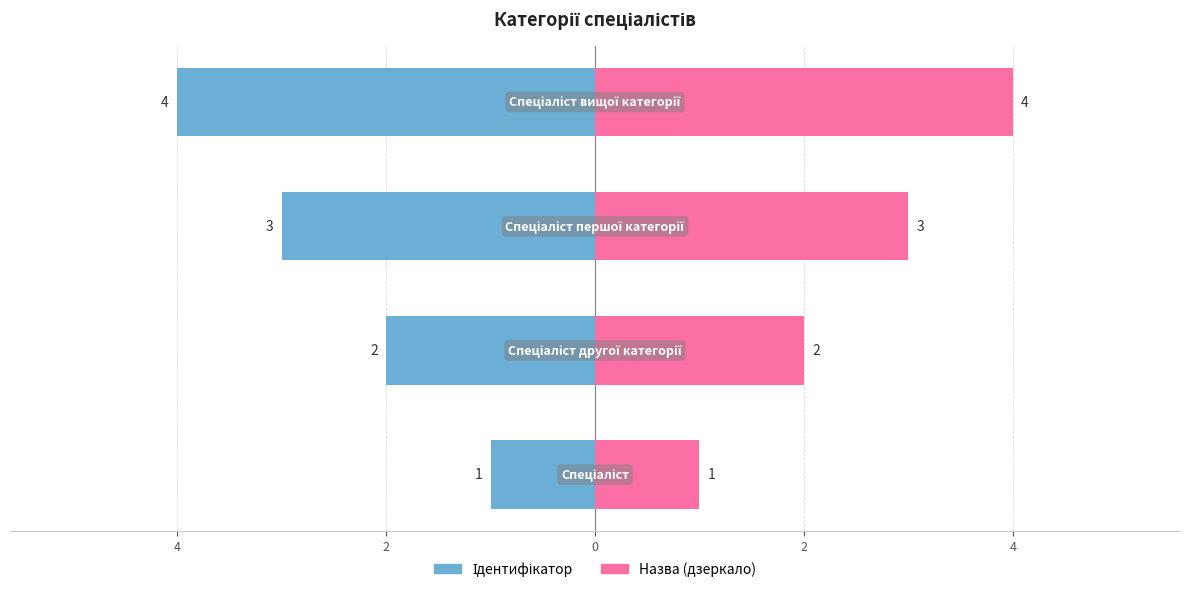

Rank the series at 2 from highest to lowest value.

Назва (дзеркало), Ідентифікатор